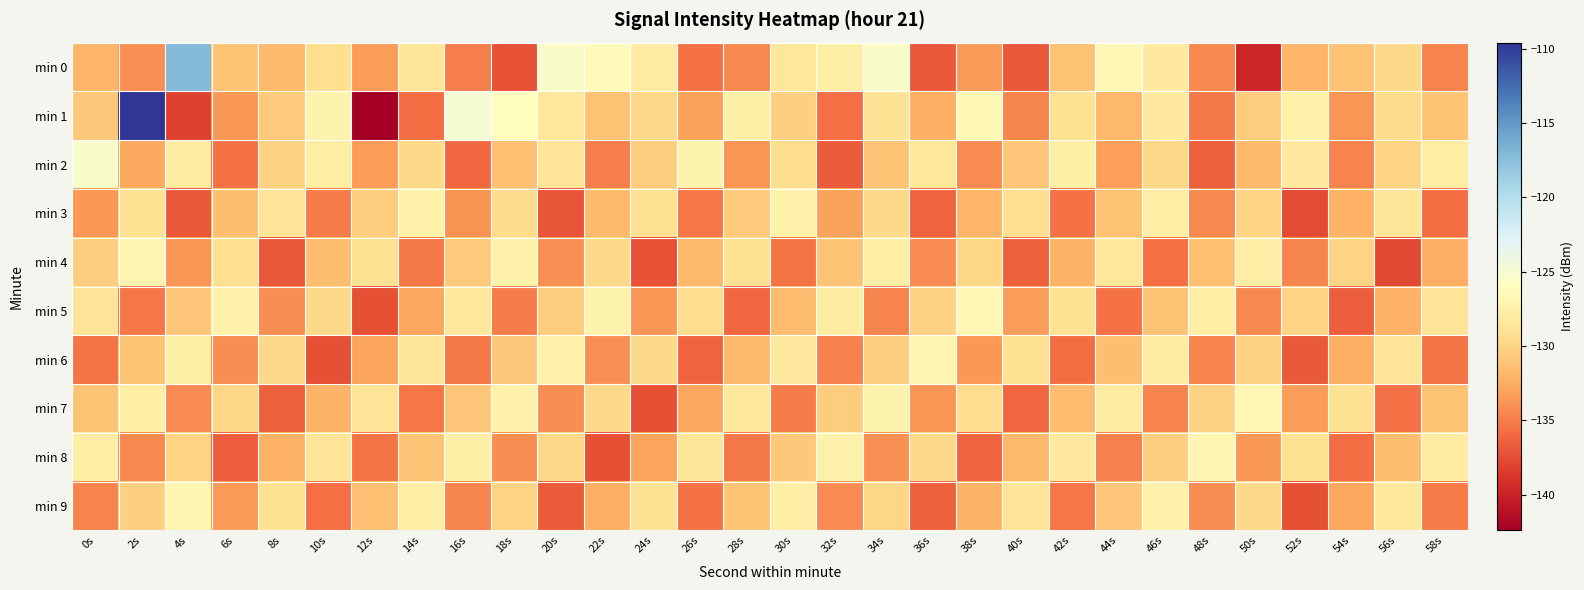

Reading right to left, transcribe all the data shown in this chart.

min 0: 58s=-134.6	56s=-129.7	54s=-131.1	52s=-132.0	50s=-139.7	48s=-134.3	46s=-128.2	44s=-126.8	42s=-131.2	40s=-136.9	38s=-133.5	36s=-136.8	34s=-125.5	32s=-127.6	30s=-128.5	28s=-134.4	26s=-135.5	24s=-128.1	22s=-126.3	20s=-125.5	18s=-137.2	16s=-135.0	14s=-128.7	12s=-133.4	10s=-129.3	8s=-131.8	6s=-131.0	4s=-117.2	2s=-134.0	0s=-131.9
min 1: 58s=-131.0	56s=-129.5	54s=-133.8	52s=-127.4	50s=-130.6	48s=-135.2	46s=-128.3	44s=-131.8	42s=-129.1	40s=-134.5	38s=-126.7	36s=-132.4	34s=-128.9	32s=-135.7	30s=-130.3	28s=-127.6	26s=-133.1	24s=-129.8	22s=-131.2	20s=-128.5	18s=-126.2	16s=-124.9	14s=-135.9	12s=-142.4	10s=-127.2	8s=-130.7	6s=-133.7	4s=-138.1	2s=-109.6	0s=-130.8
min 2: 58s=-127.9	56s=-130.1	54s=-134.6	52s=-128.3	50s=-131.7	48s=-136.4	46s=-129.8	44s=-133.2	42s=-127.6	40s=-130.9	38s=-134.3	36s=-128.5	34s=-131.1	32s=-136.7	30s=-129.4	28s=-133.8	26s=-127.2	24s=-130.5	22s=-134.9	20s=-128.7	18s=-131.3	16s=-136.1	14s=-129.6	12s=-133.4	10s=-127.8	8s=-130.2	6s=-135.5	4s=-128.1	2s=-132.7	0s=-125.3
min 3: 58s=-135.8	56s=-128.6	54s=-132.2	52s=-137.6	50s=-130.0	48s=-134.4	46s=-127.8	44s=-131.2	42s=-135.6	40s=-129.3	38s=-131.9	36s=-136.3	34s=-129.7	32s=-133.1	30s=-127.4	28s=-130.7	26s=-135.3	24s=-129.1	22s=-131.7	20s=-137.1	18s=-129.5	16s=-133.9	14s=-127.3	12s=-130.6	10s=-135.0	8s=-128.8	6s=-131.4	4s=-136.8	2s=-129.2	0s=-133.6
min 4: 58s=-132.3	56s=-137.7	54s=-130.1	52s=-134.5	50s=-127.9	48s=-131.3	46s=-135.7	44s=-128.5	42s=-132.1	40s=-136.5	38s=-129.9	36s=-134.3	34s=-127.7	32s=-131.0	30s=-135.4	28s=-129.2	26s=-131.8	24s=-137.2	22s=-129.6	20s=-134.0	18s=-127.4	16s=-130.7	14s=-135.1	12s=-128.9	10s=-131.5	8s=-136.9	6s=-129.3	4s=-133.7	2s=-127.1	0s=-130.4
min 5: 58s=-128.8	56s=-132.2	54s=-136.6	52s=-130.0	50s=-134.4	48s=-127.8	46s=-131.2	44s=-135.6	42s=-129.0	40s=-133.4	38s=-126.8	36s=-130.2	34s=-134.6	32s=-128.0	30s=-131.6	28s=-136.0	26s=-129.4	24s=-133.8	22s=-127.2	20s=-130.6	18s=-135.0	16s=-128.4	14s=-132.9	12s=-137.3	10s=-129.7	8s=-134.1	6s=-127.5	4s=-130.9	2s=-135.3	0s=-128.7
min 6: 58s=-135.4	56s=-128.8	54s=-132.4	52s=-136.8	50s=-130.2	48s=-134.6	46s=-128.0	44s=-131.4	42s=-135.8	40s=-129.2	38s=-133.6	36s=-127.0	34s=-130.4	32s=-134.8	30s=-128.2	28s=-131.8	26s=-136.2	24s=-129.6	22s=-134.0	20s=-127.4	18s=-130.8	16s=-135.2	14s=-128.6	12s=-133.0	10s=-137.4	8s=-129.8	6s=-134.2	4s=-127.6	2s=-131.0	0s=-135.4
min 7: 58s=-131.2	56s=-135.6	54s=-129.0	52s=-133.4	50s=-126.8	48s=-130.2	46s=-134.6	44s=-128.0	42s=-131.6	40s=-136.0	38s=-129.4	36s=-133.8	34s=-127.2	32s=-130.6	30s=-135.0	28s=-128.4	26s=-132.9	24s=-137.3	22s=-129.7	20s=-134.1	18s=-127.5	16s=-130.9	14s=-135.3	12s=-128.7	10s=-132.1	8s=-136.5	6s=-129.9	4s=-134.3	2s=-127.7	0s=-131.1
min 8: 58s=-128.0	56s=-131.4	54s=-135.8	52s=-129.2	50s=-133.6	48s=-127.0	46s=-130.4	44s=-134.8	42s=-128.2	40s=-131.8	38s=-136.2	36s=-129.6	34s=-134.0	32s=-127.4	30s=-130.8	28s=-135.2	26s=-128.6	24s=-133.0	22s=-137.4	20s=-129.8	18s=-134.2	16s=-127.6	14s=-131.0	12s=-135.4	10s=-128.8	8s=-132.2	6s=-136.6	4s=-130.0	2s=-134.4	0s=-127.8
min 9: 58s=-135.0	56s=-128.4	54s=-132.9	52s=-137.3	50s=-129.7	48s=-134.1	46s=-127.5	44s=-130.9	42s=-135.3	40s=-128.7	38s=-132.1	36s=-136.5	34s=-129.9	32s=-134.3	30s=-127.7	28s=-131.1	26s=-135.5	24s=-128.9	22s=-132.3	20s=-136.7	18s=-130.1	16s=-134.5	14s=-127.9	12s=-131.3	10s=-135.7	8s=-129.1	6s=-133.5	4s=-126.9	2s=-130.3	0s=-134.7